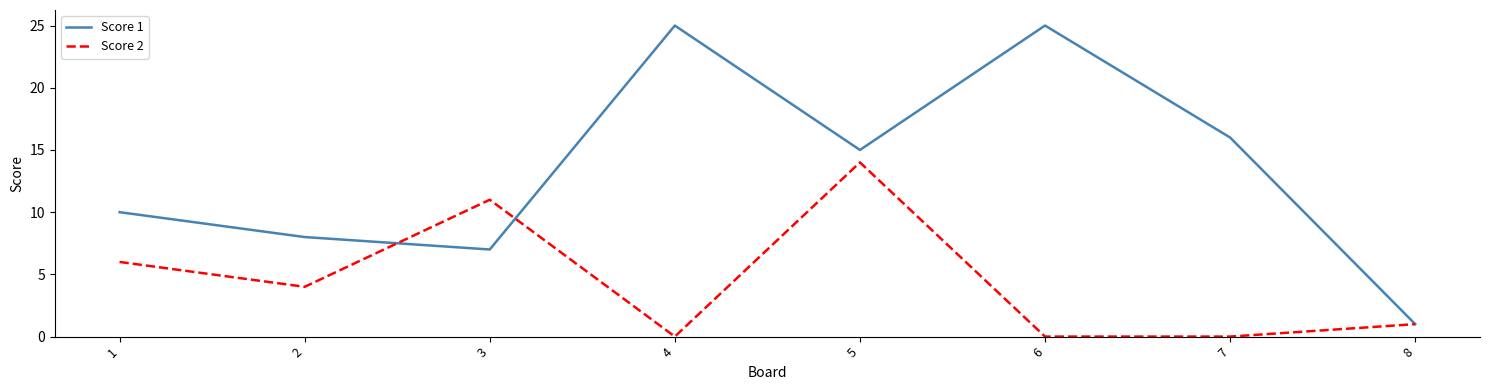

Rank the series by their average value, from lowest to highest.

Score 2, Score 1